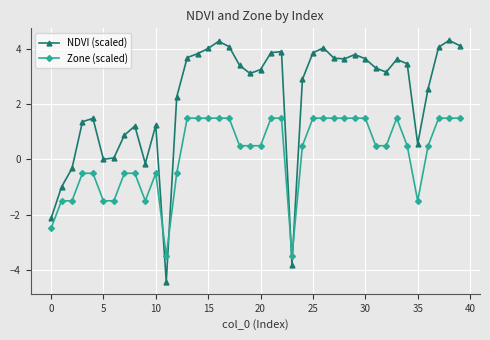

Which series ends up on top after the final intersection of Zone (scaled) and NDVI (scaled)?

NDVI (scaled)